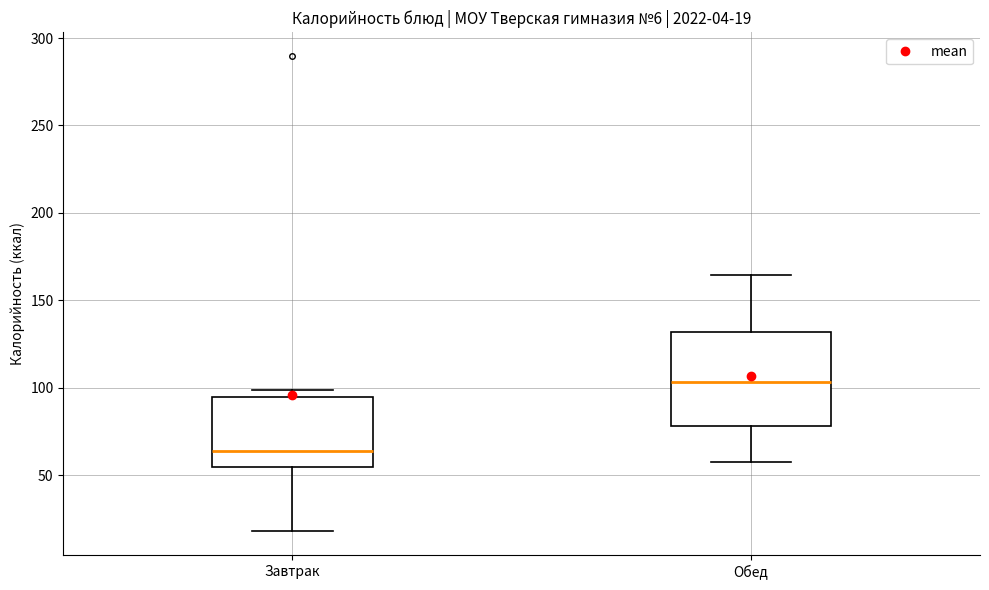

Which box is the tallest, from its lower edge to its upper edge?

Обед